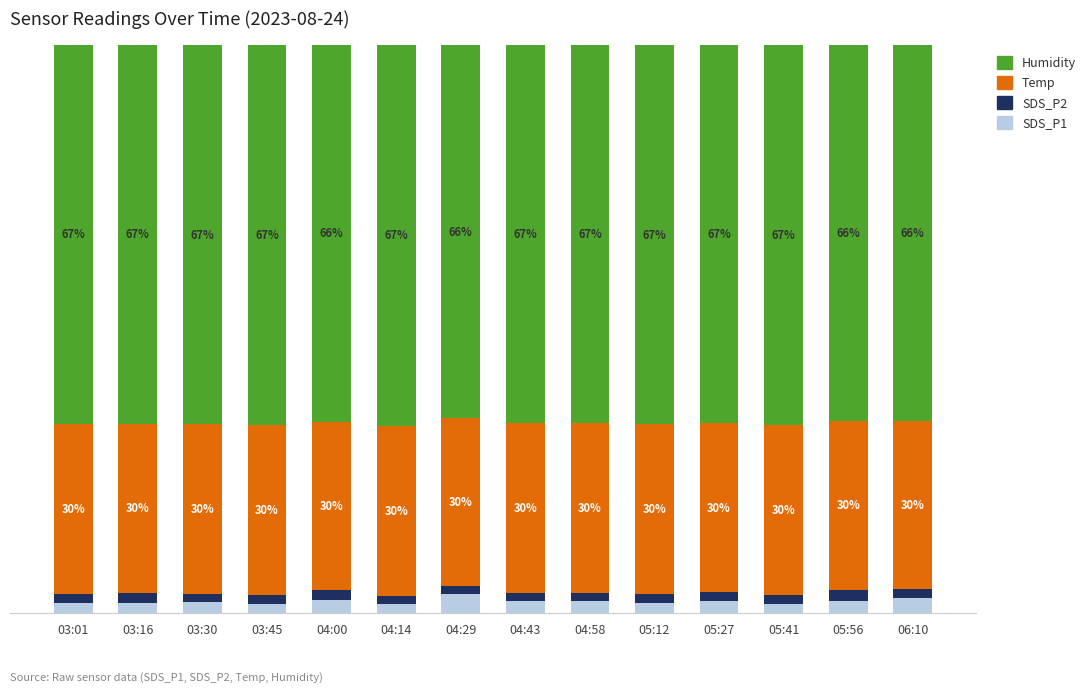

Which category has the lowest value in the SDS_P1 series?

04:14